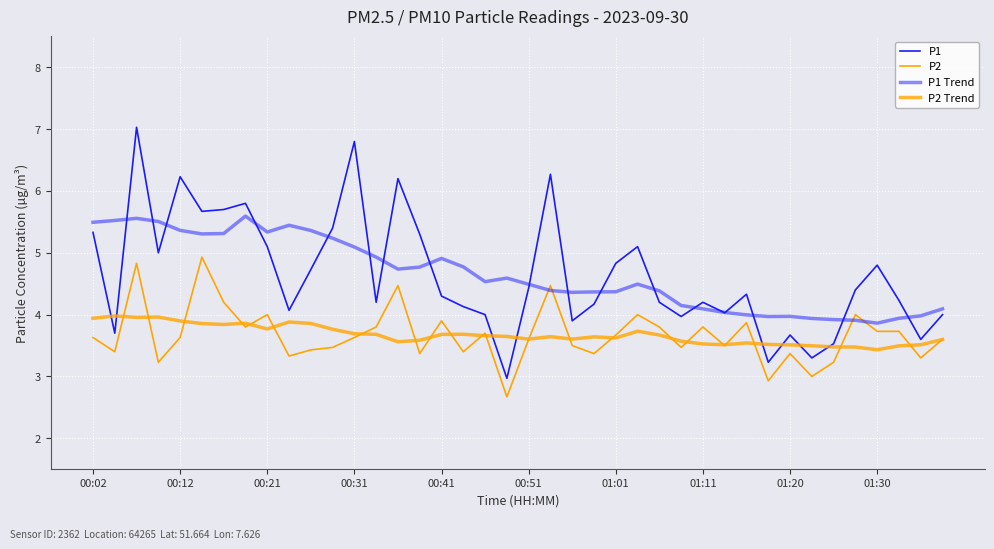

Does the chart have visible grid lines?

Yes